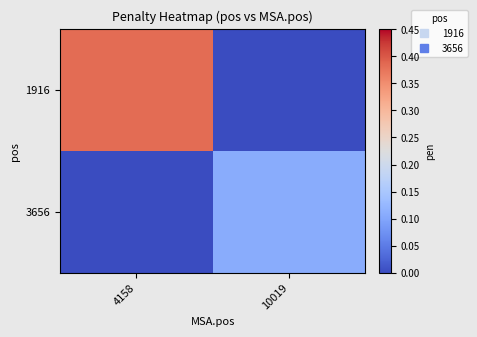

Count the number of categories in the chart.

2